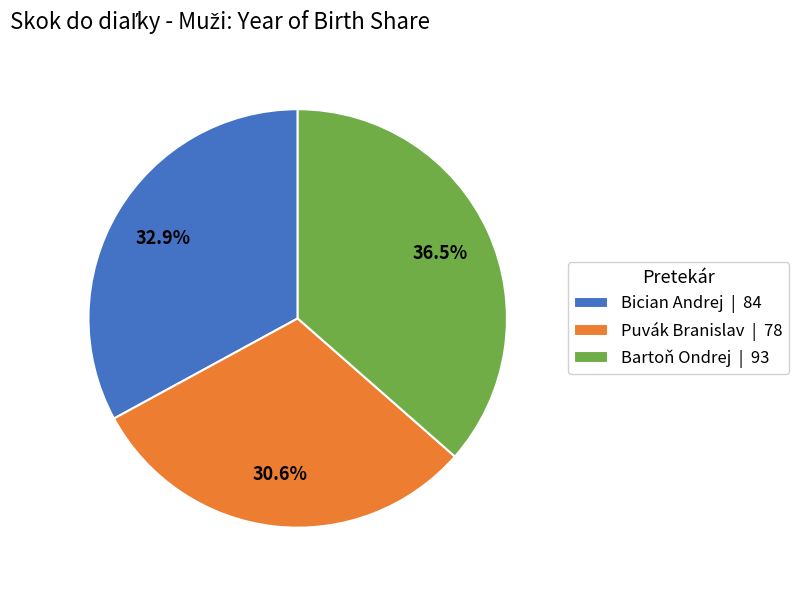

Is there any slice that represents more than half of the pie?

No